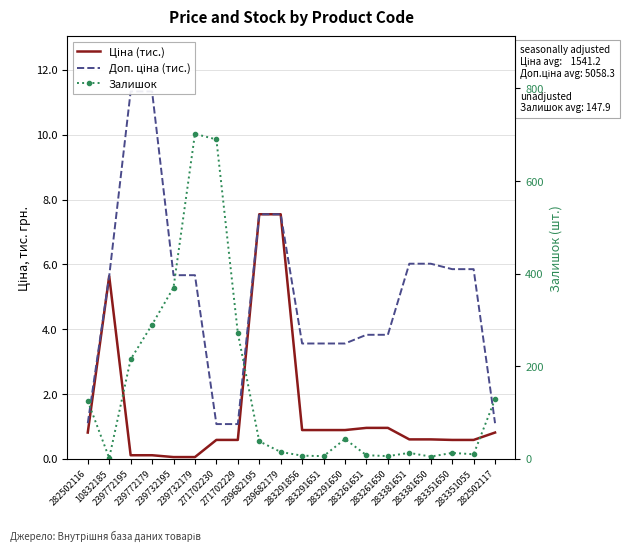

The value of Залишок at 239732195 is 609.7. True or false?

False